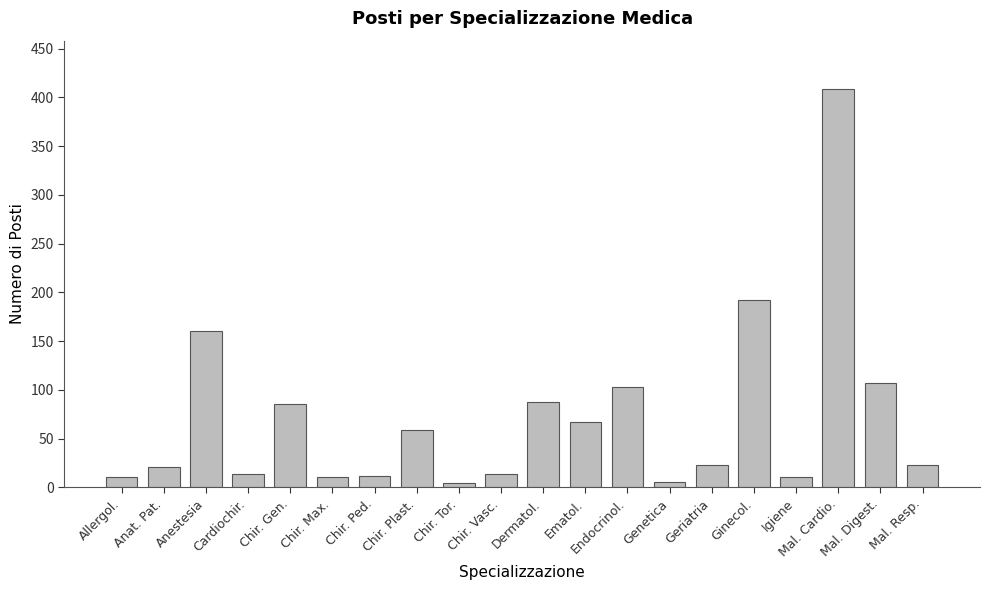

What is the sum of the values at Chir. Gen. and Dermatol.?

173